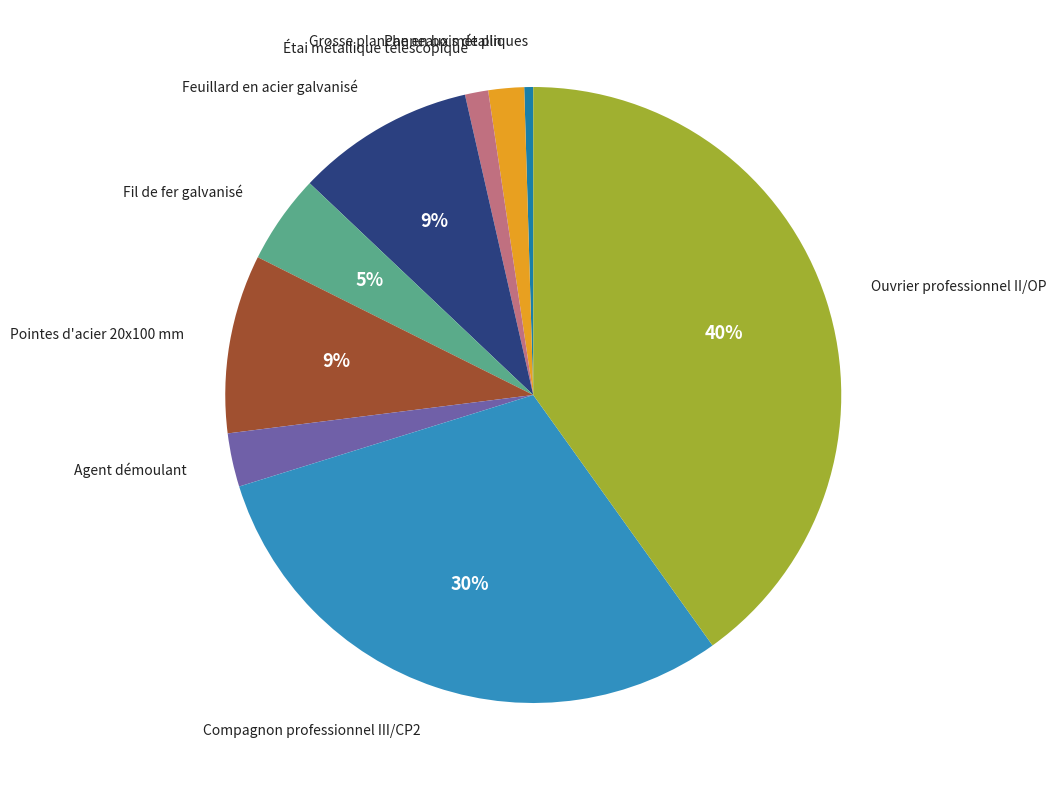

To the nearest percent, what is the difference between the largest and smallest slice percentages?

40%